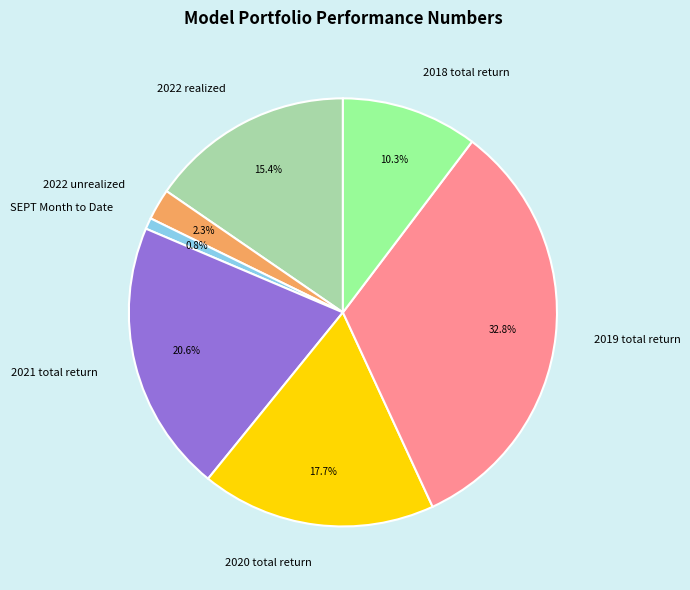

Which slice is the largest?

2019 total return